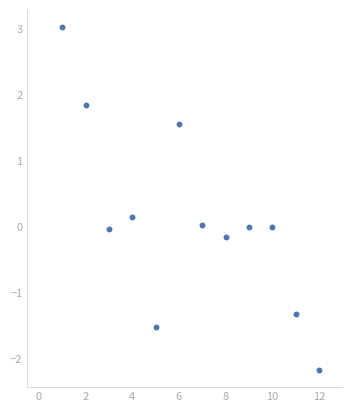

What is the range of X values (max minus min)?

11.0